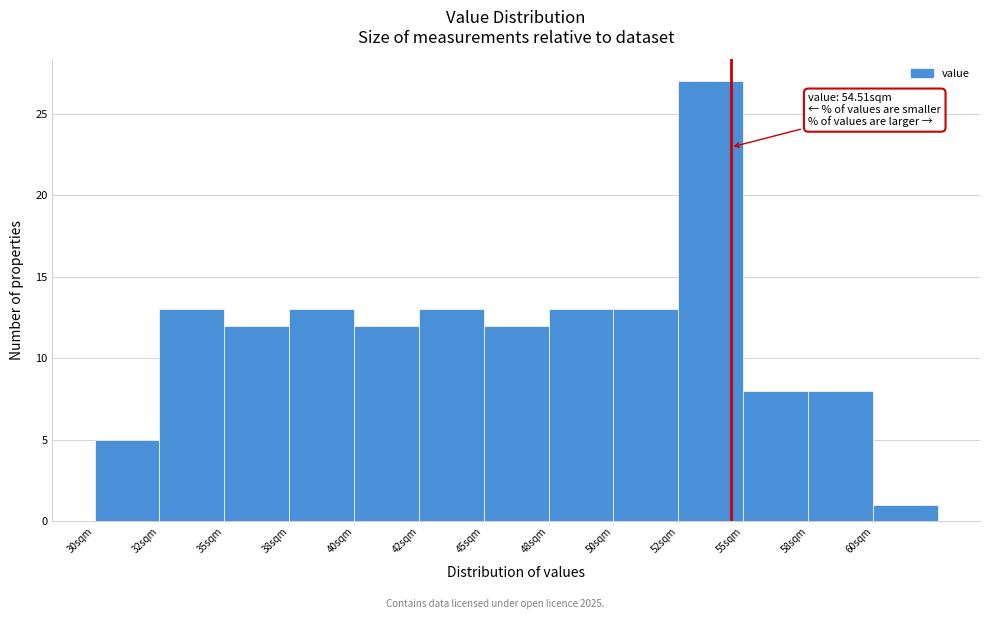

Reading left to right, what are all the values shown in this chart?

5	13	12	13	12	13	12	13	13	27	8	8	1